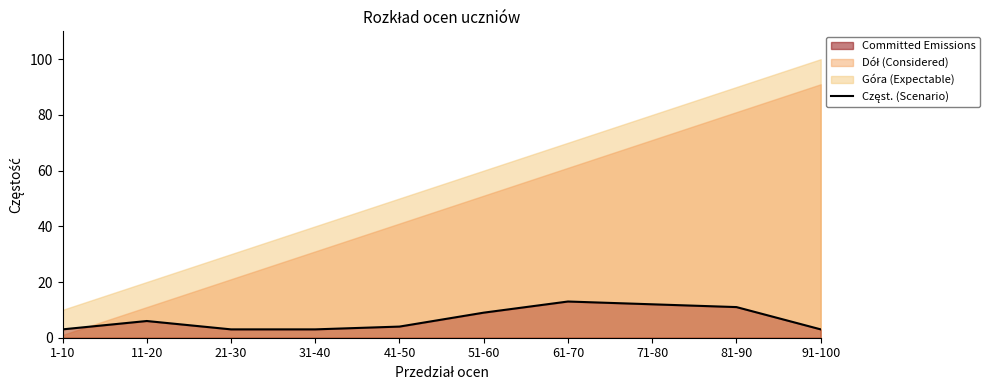

What is the average value?

7